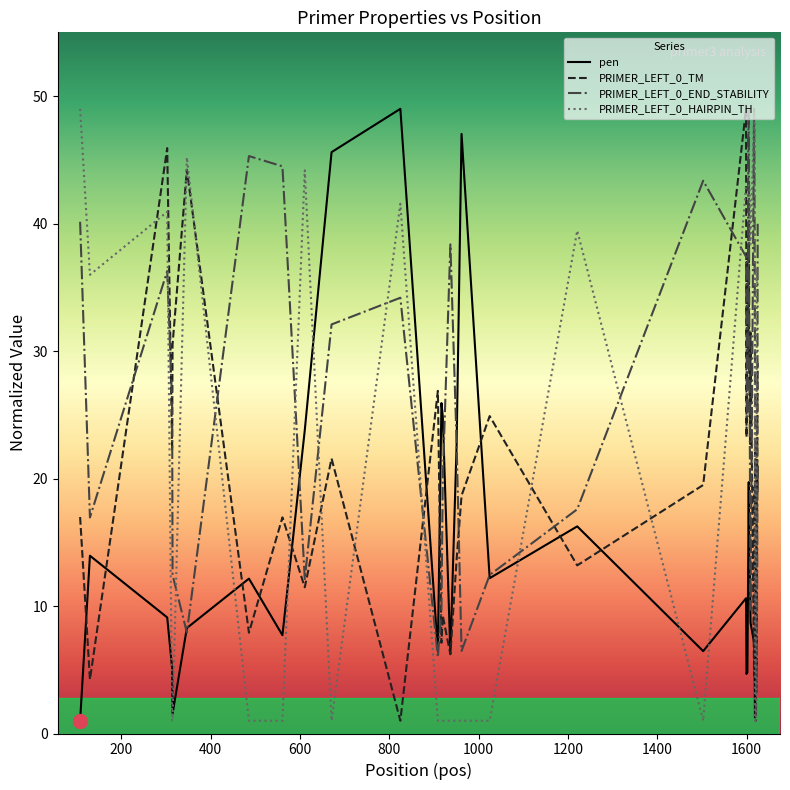

What is the highest value of the pen series?

49.0